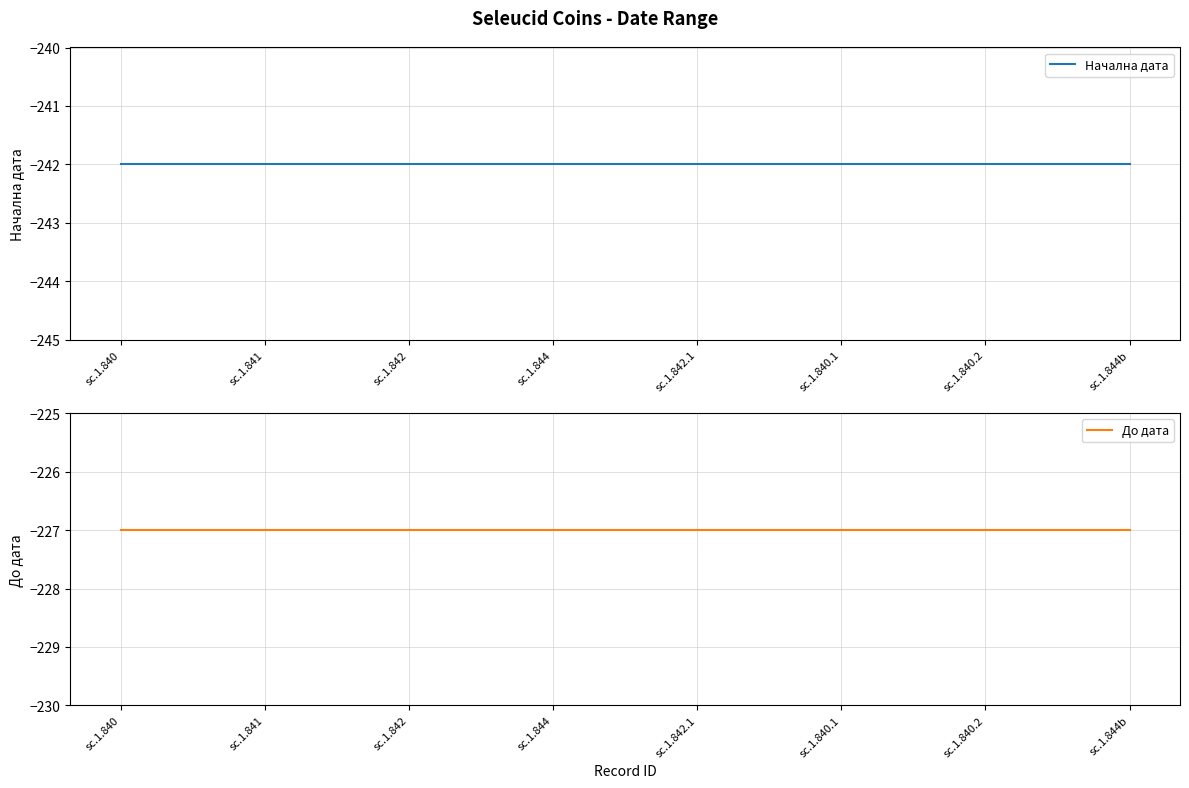

What is the total value across all series at sc.1.844?

-469